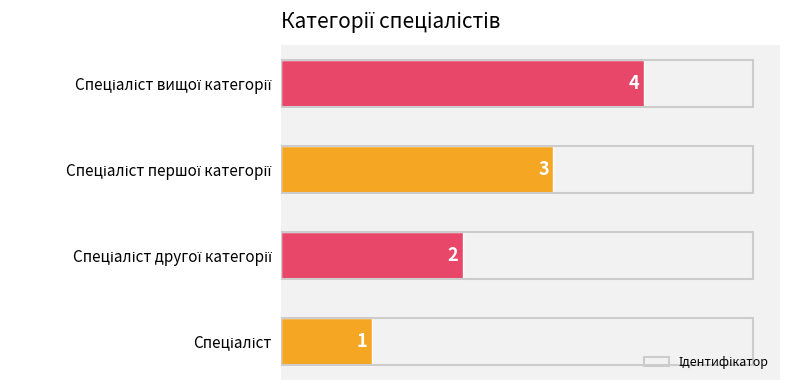

Count the values in the range 2 to 4.

3